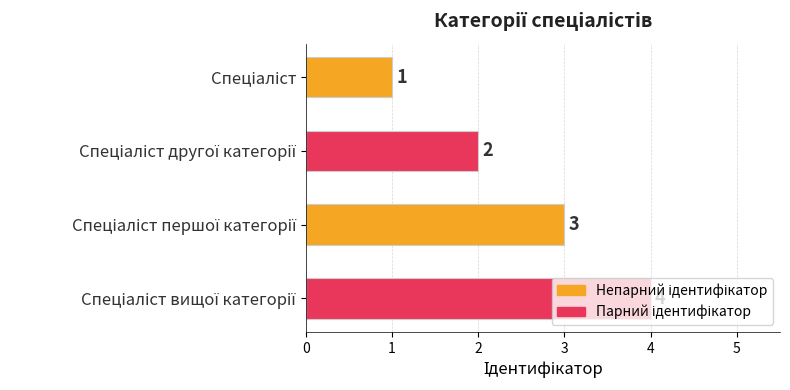

How many values are between 2 and 4?

3